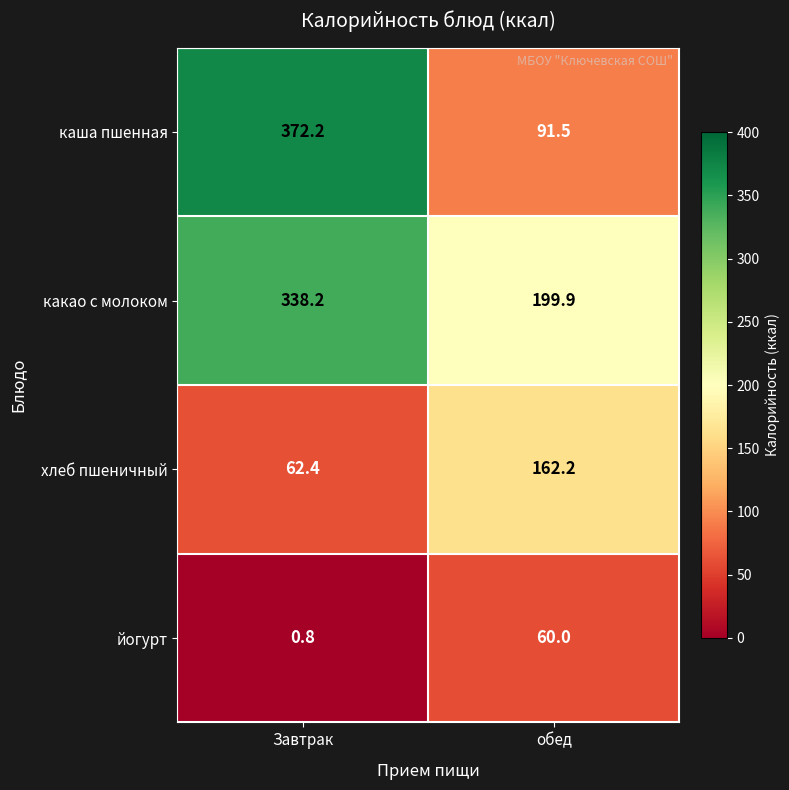

At which label is какао с молоком closest to 269?

обед